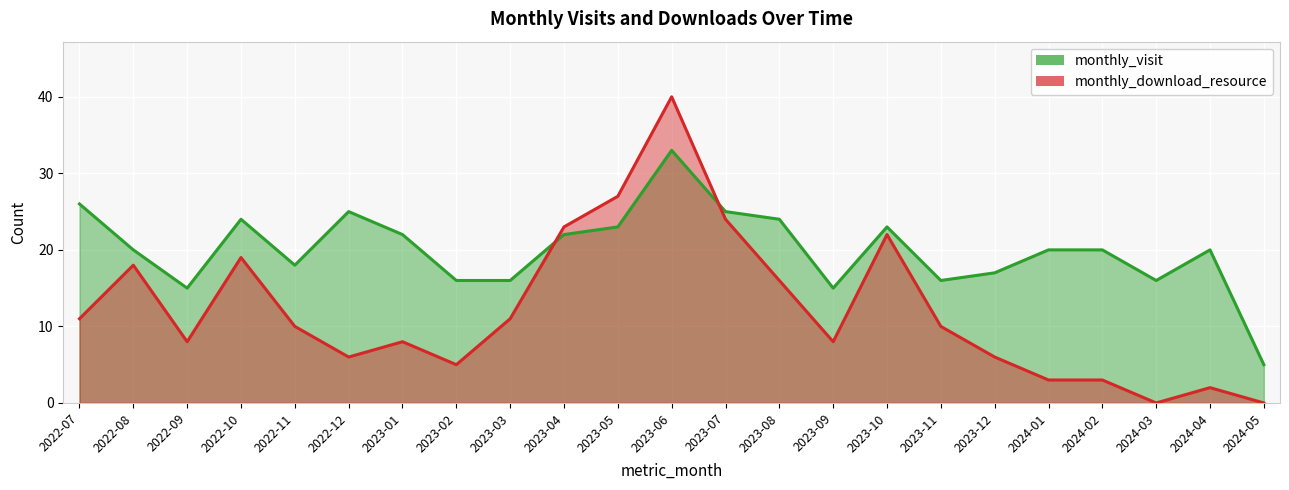

Reading left to right, extract all data points from this chart.

monthly_visit: 26	20	15	24	18	25	22	16	16	22	23	33	25	24	15	23	16	17	20	20	16	20	5
monthly_download_resource: 11	18	8	19	10	6	8	5	11	23	27	40	24	16	8	22	10	6	3	3	0	2	0